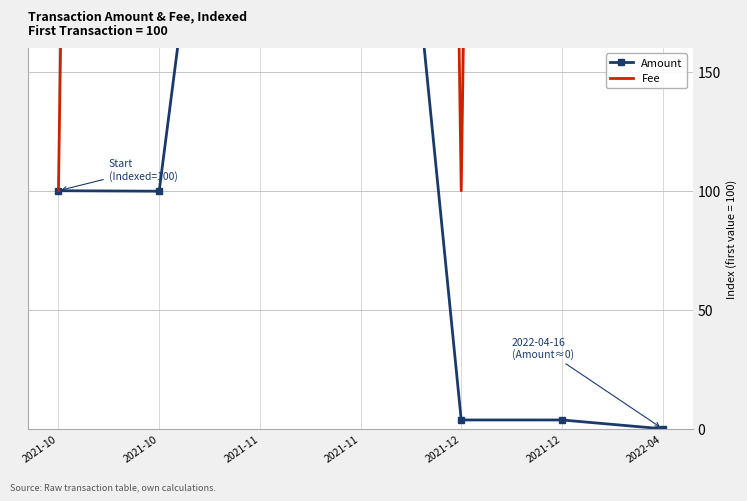

Between which two adjacent categories do Fee and Amount first intersect?

2021-10 and 2021-11